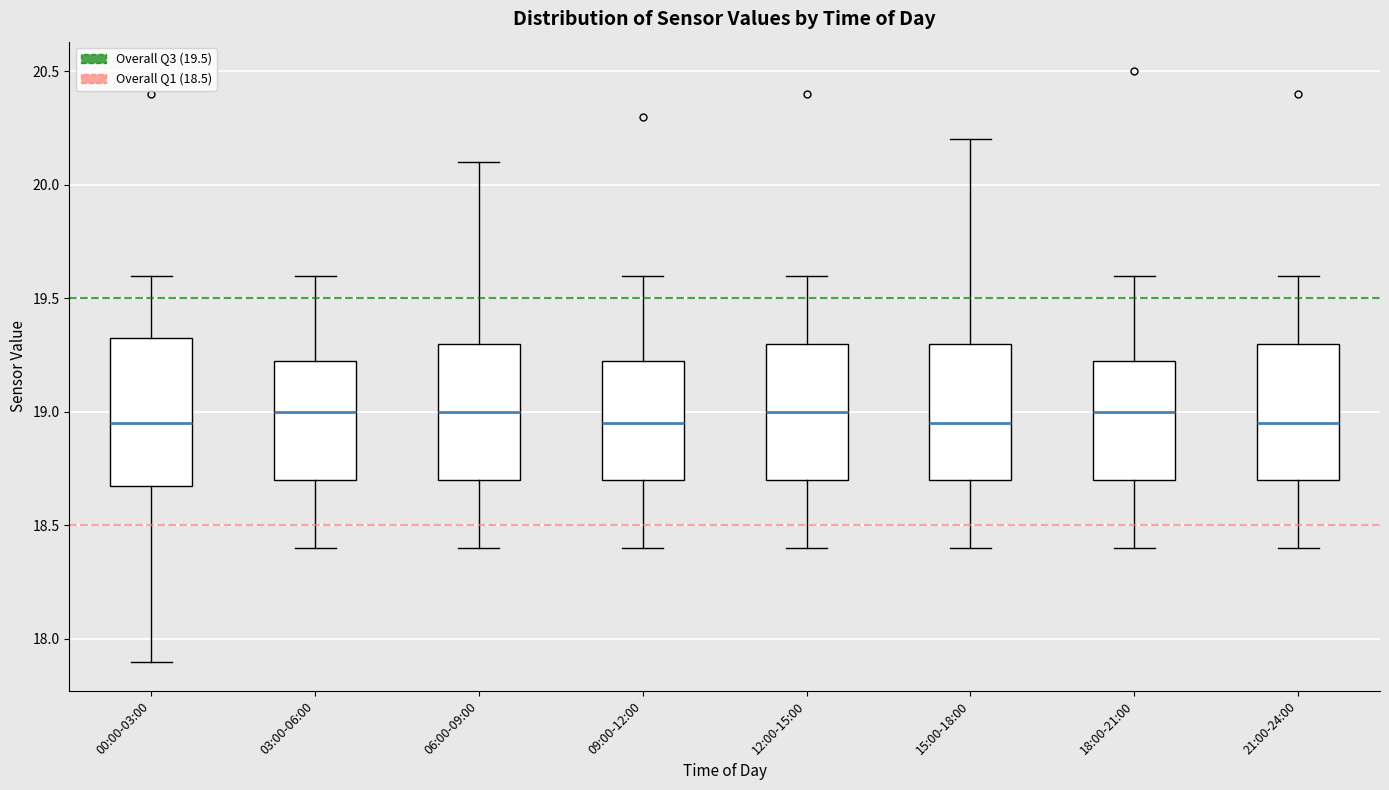

Reading left to right, read every box against the y-axis: the position of its median line, the range the box covers, and the ends of its whiskers. The values are not printed on the chart, so give them approximately, as read against the axis.

00:00-03:00: median 18.95, box 18.70 to 19.35, whiskers 17.90 to 19.60
03:00-06:00: median 19.00, box 18.70 to 19.25, whiskers 18.40 to 19.60
06:00-09:00: median 19.00, box 18.70 to 19.30, whiskers 18.40 to 20.10
09:00-12:00: median 18.95, box 18.70 to 19.25, whiskers 18.40 to 19.60
12:00-15:00: median 19.00, box 18.70 to 19.30, whiskers 18.40 to 19.60
15:00-18:00: median 18.95, box 18.70 to 19.30, whiskers 18.40 to 20.20
18:00-21:00: median 19.00, box 18.70 to 19.25, whiskers 18.40 to 19.60
21:00-24:00: median 18.95, box 18.70 to 19.30, whiskers 18.40 to 19.60